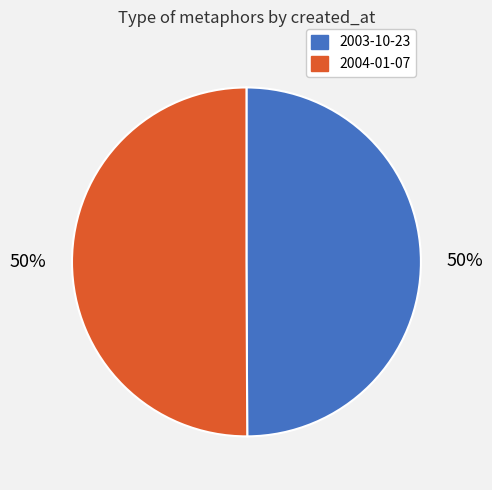

What percentage is the 2003-10-23 slice, to the nearest percent?

50%